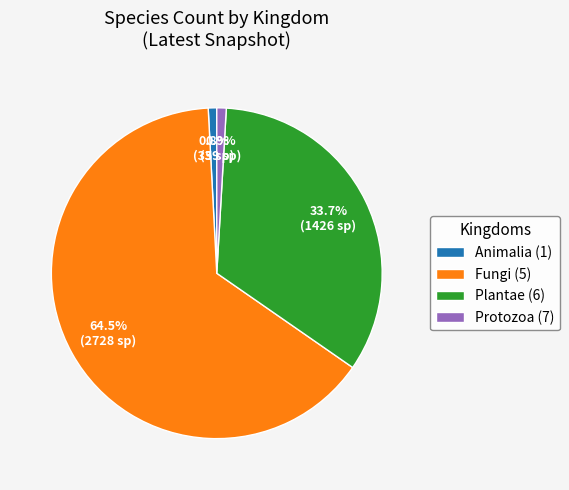

Which category has the biggest portion of the pie?

Fungi (5)